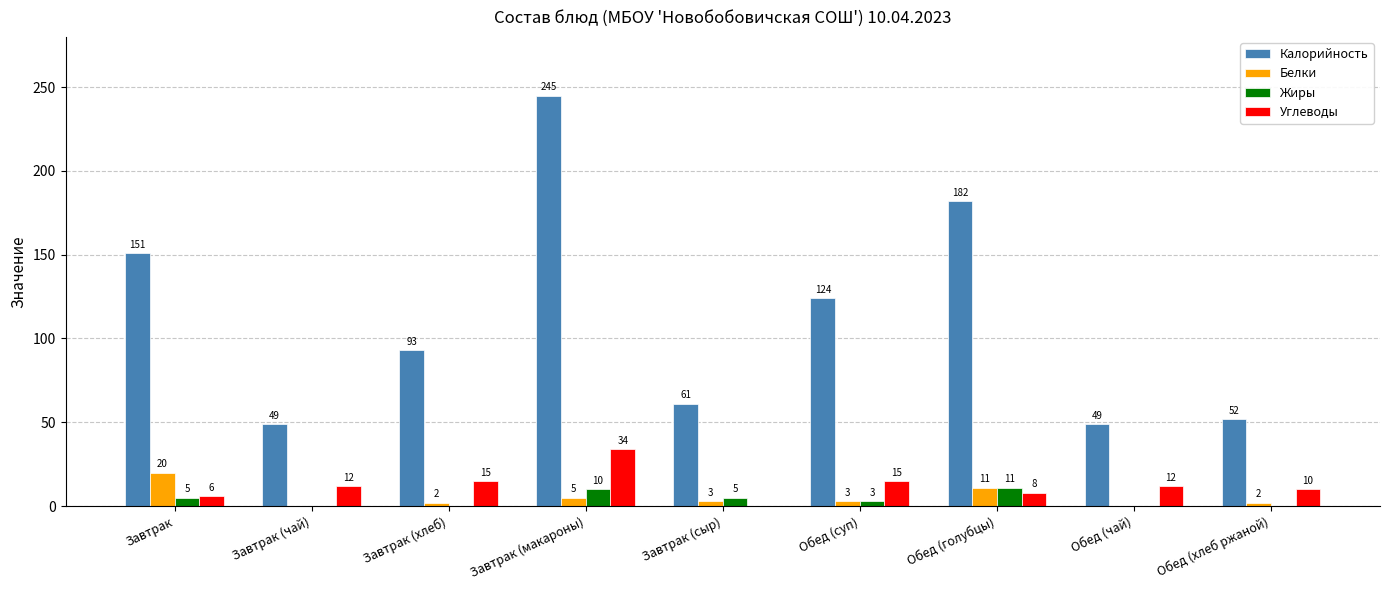

How many positive values does the Белки series have?

7